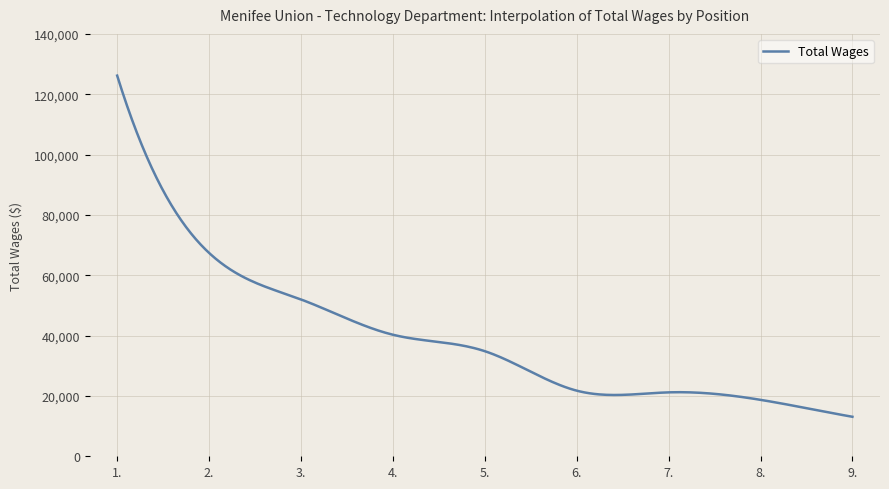

What is the difference between the second highest and minimum values?

110487.0